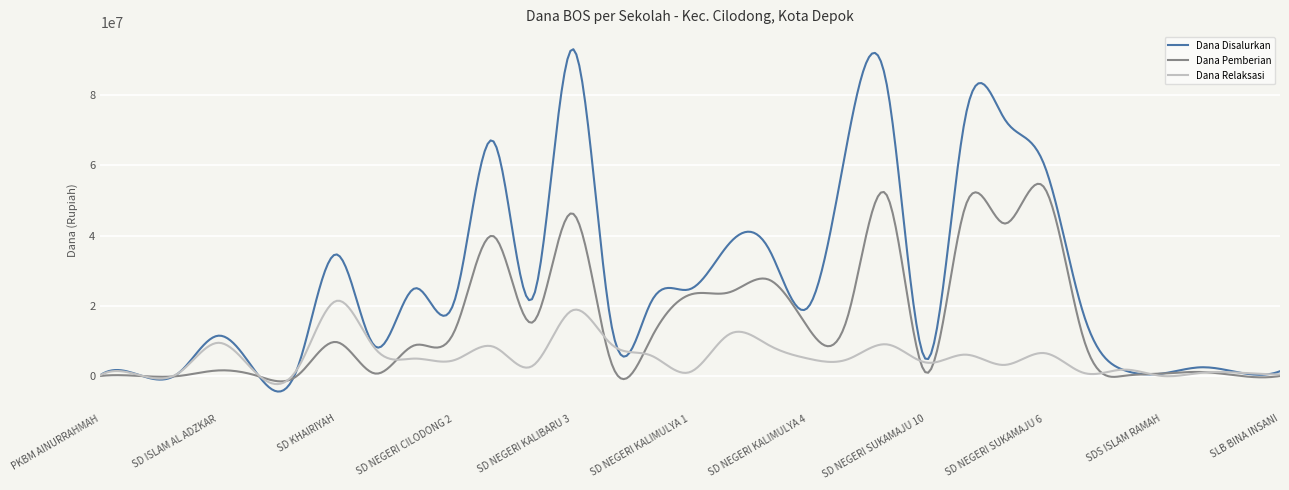

List the series in order of their overall mean, lowest first.

Dana Relaksasi, Dana Pemberian, Dana Disalurkan